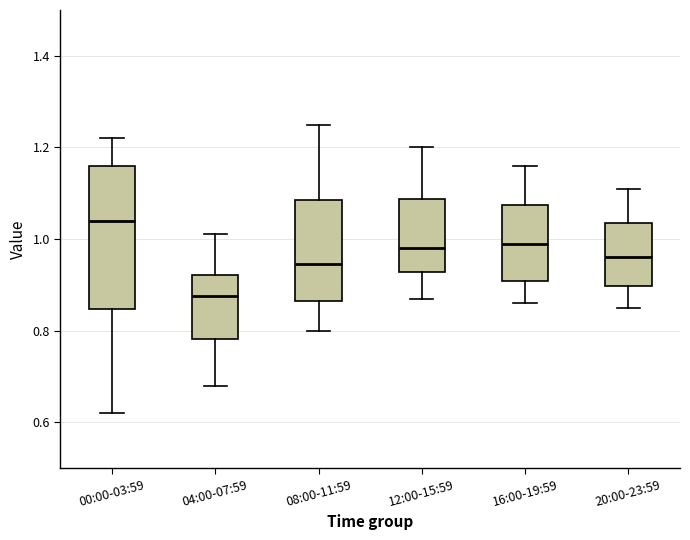

Which box has the highest median line?

00:00-03:59